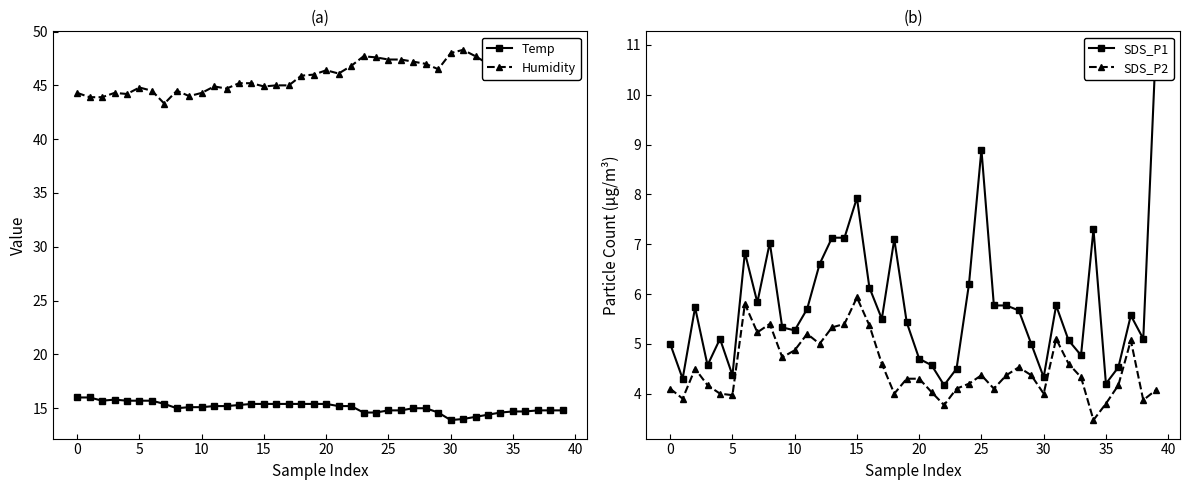

Rank the series at 33 from highest to lowest value.

Humidity, Temp, SDS_P1, SDS_P2